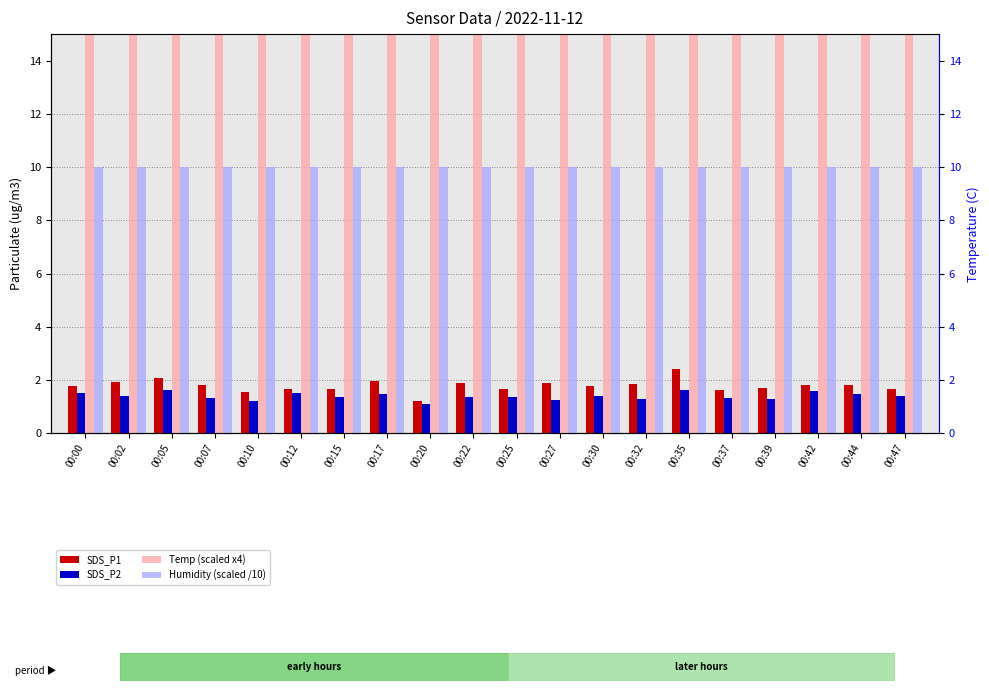

How many distinct data groups are displayed?

4